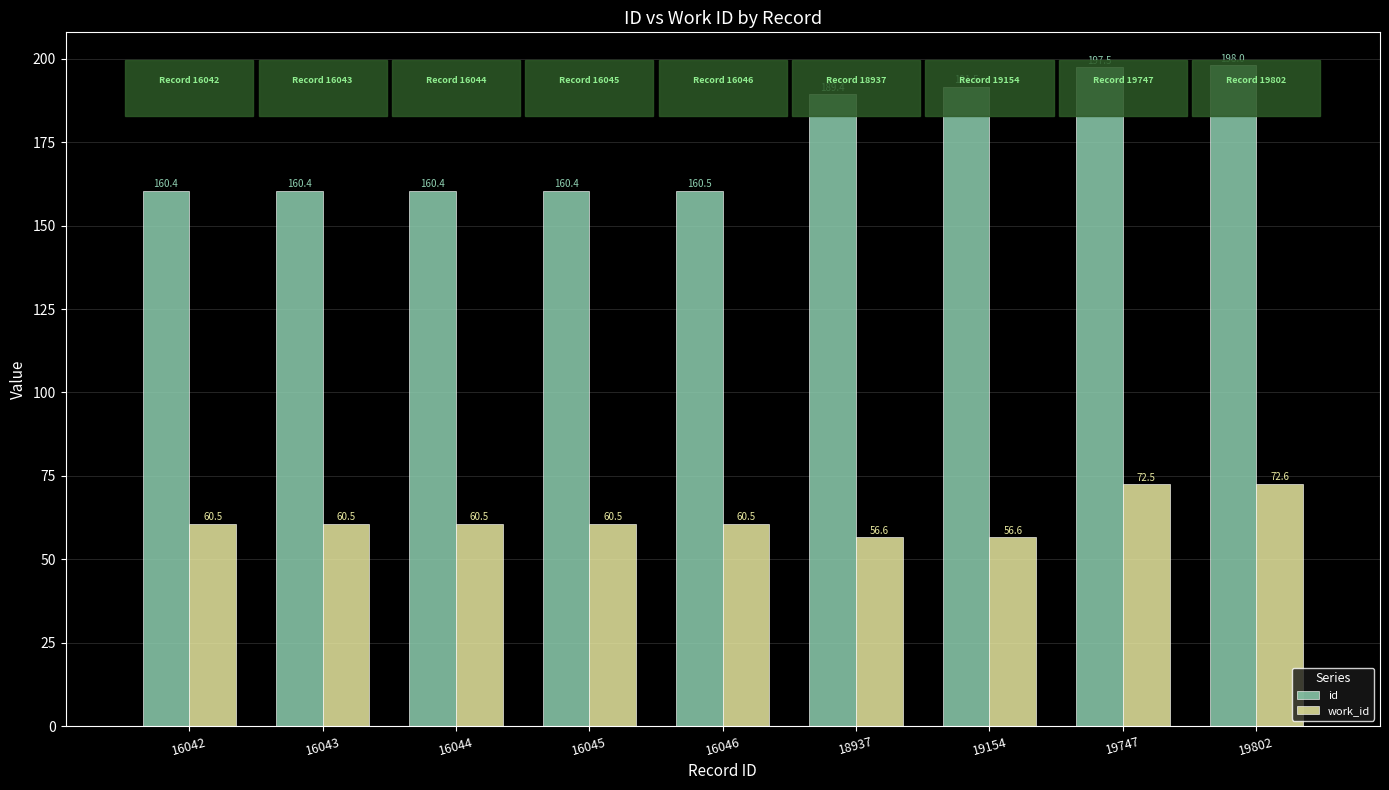

At 19154, list the series in order from smallest to largest.

work_id, id